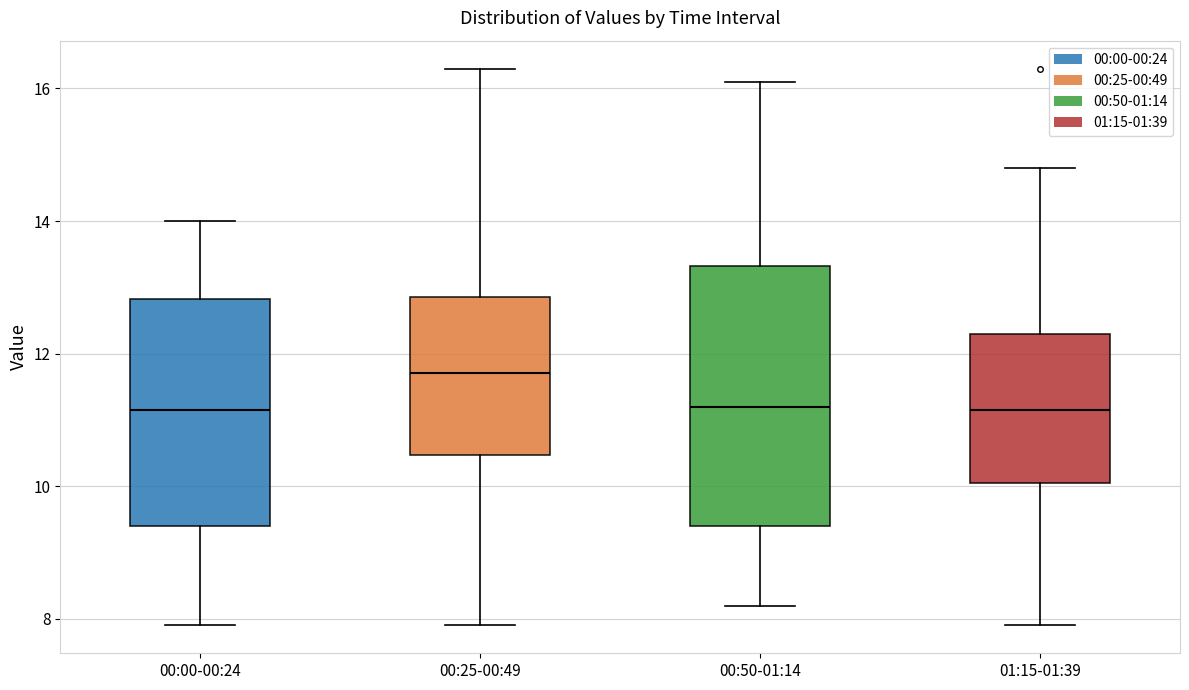

Which box is the tallest, from its lower edge to its upper edge?

00:50-01:14